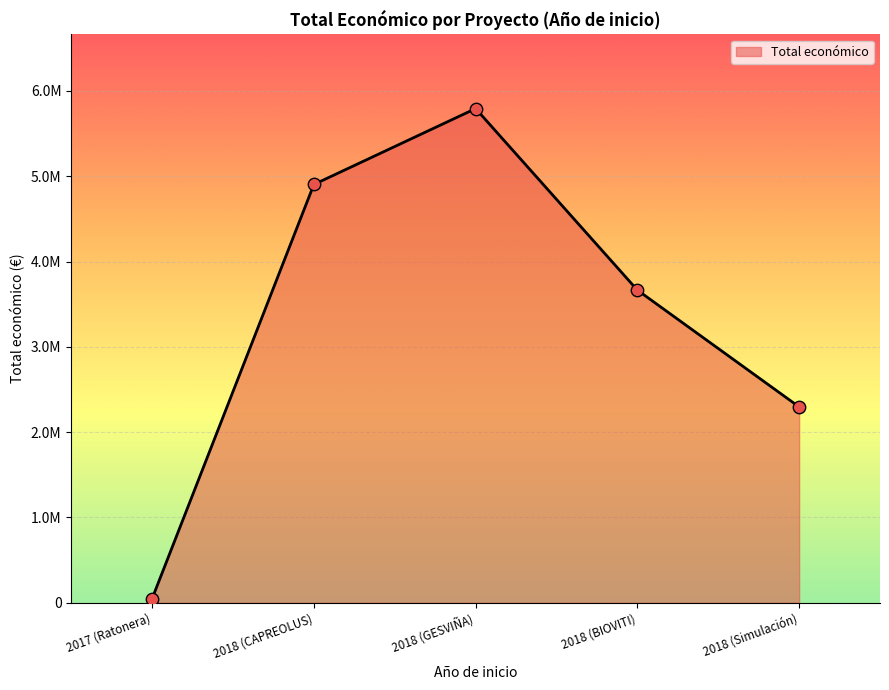

Approximately how many times larger is the value at 2018 (GESVIÑA) compared to 2018 (BIOVITI)?

1.6